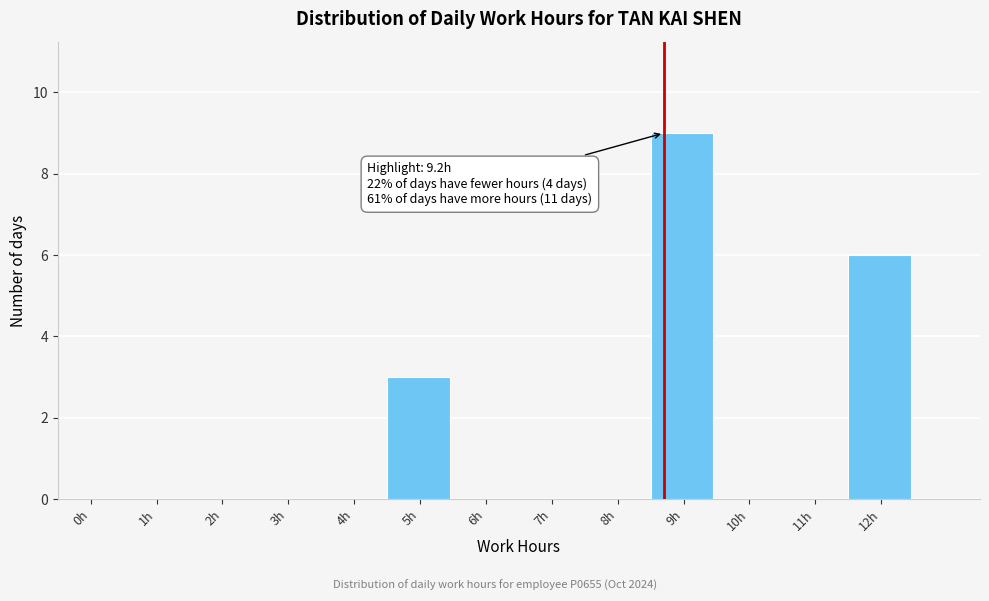

Reading left to right, extract all data points from this chart.

0h=0	1h=0	2h=0	3h=0	4h=0	5h=3	6h=0	7h=0	8h=0	9h=9	10h=0	11h=0	12h=6